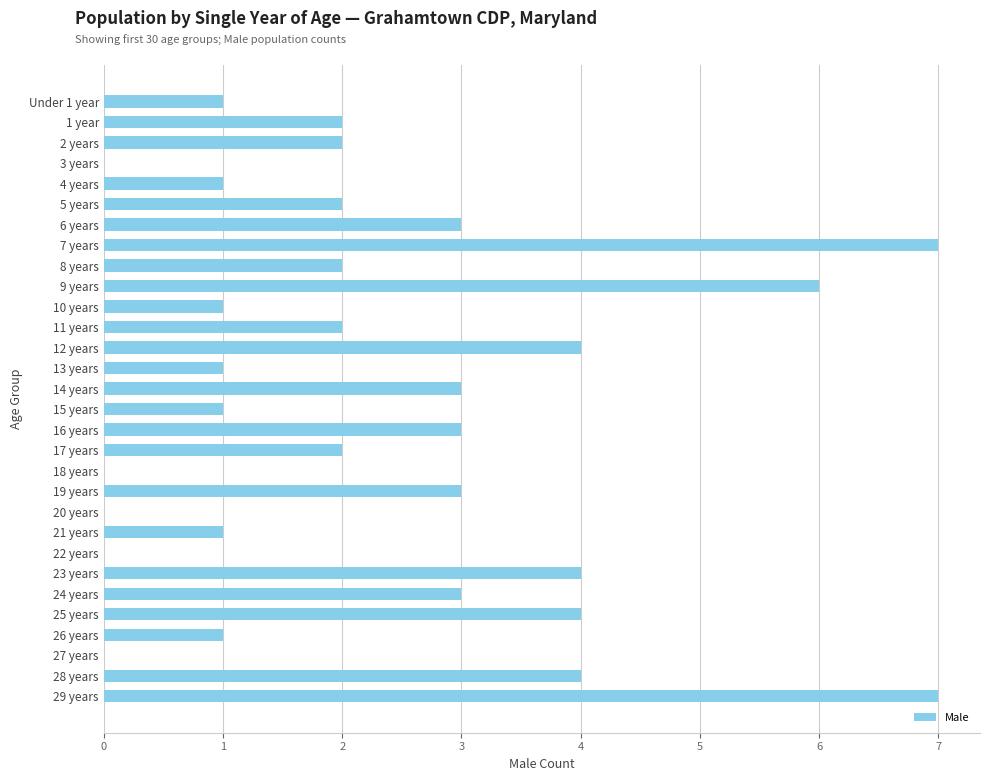

The chart shows a value of 1 at 10 years. True or false?

True